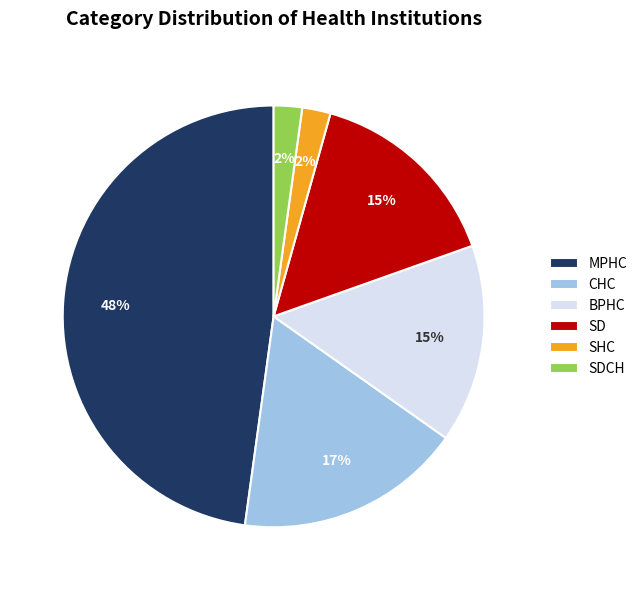

Which category has the biggest portion of the pie?

MPHC